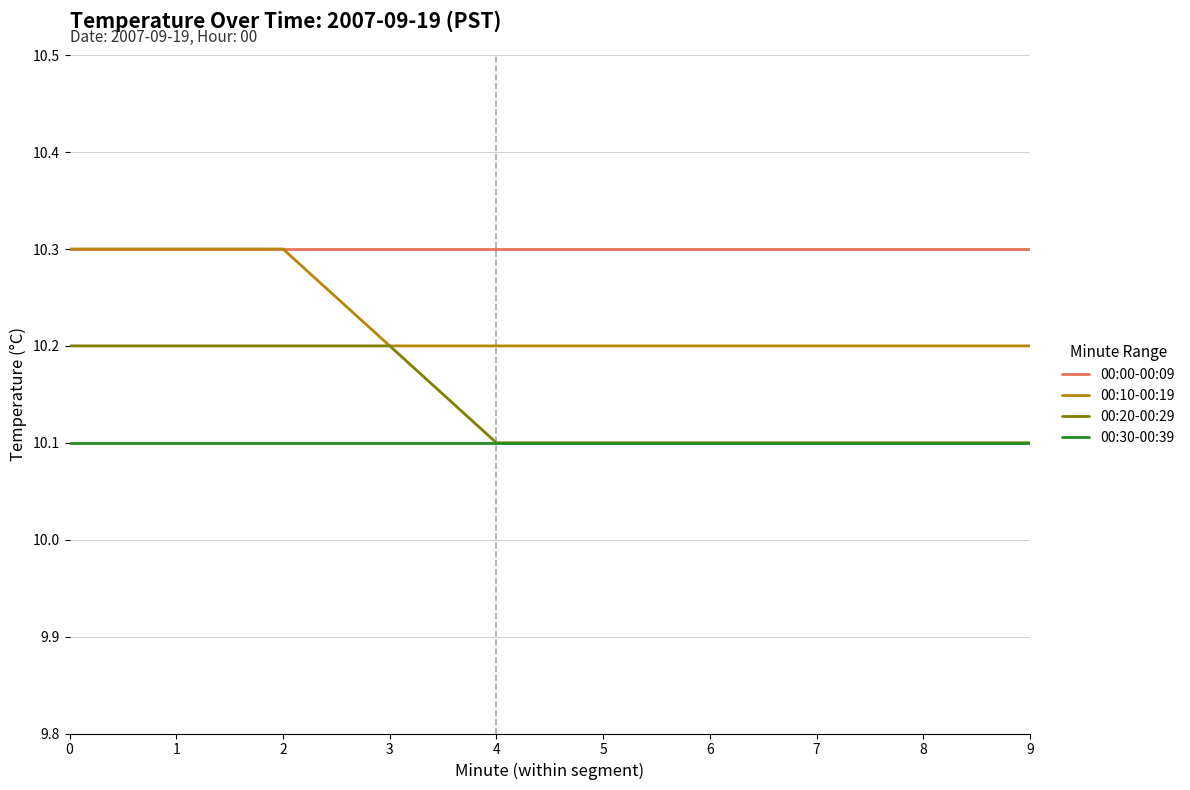

What is the lowest value of the 00:20-00:29 series?

10.1